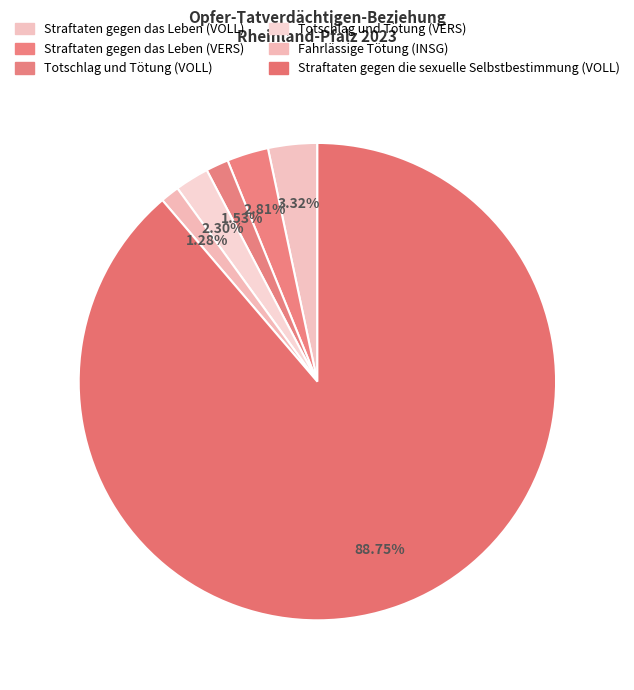

Does Totschlag und Tötung (VERS) represent more than half of the total?

No